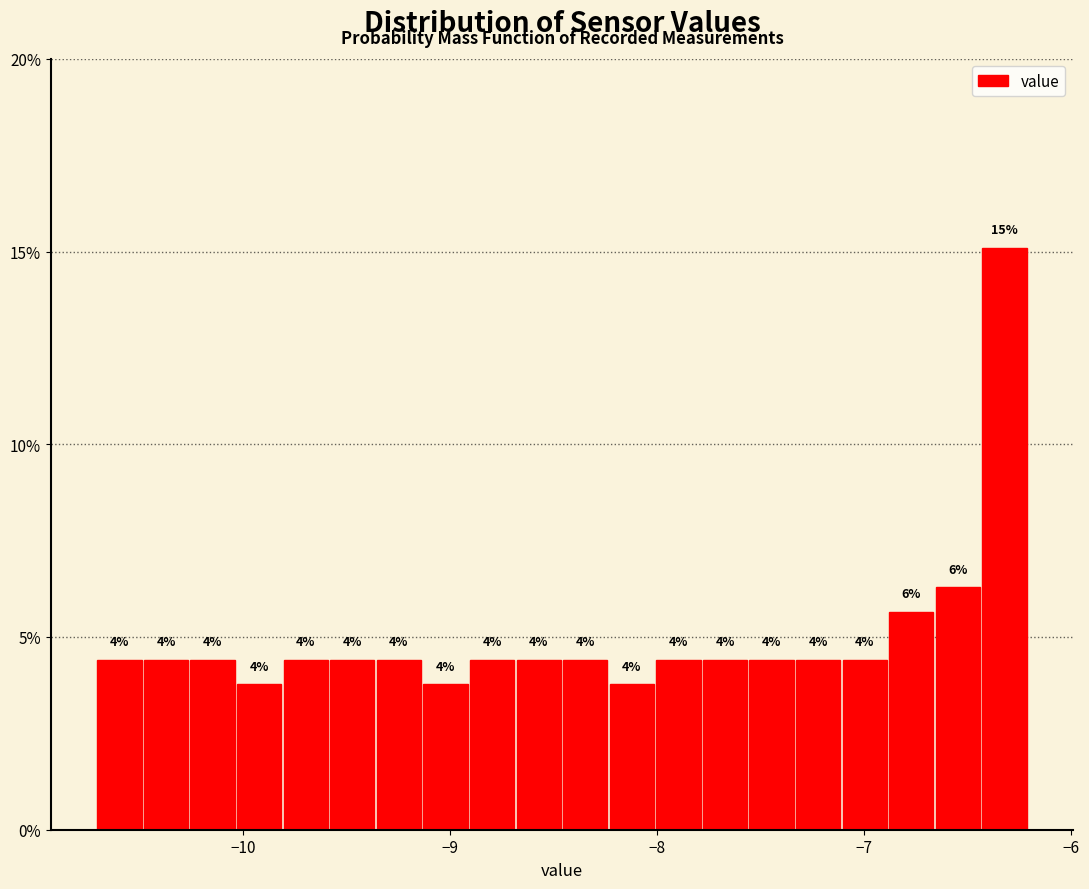

Around what value on the x-axis is the tallest bar? Give the approximate position of its centre, as read against the axis.

-6.3